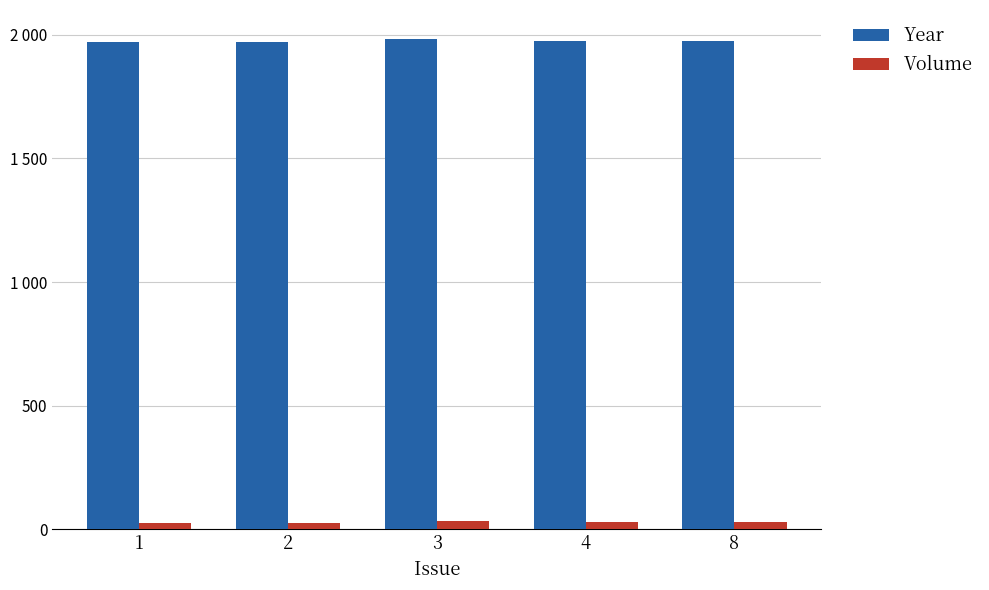

What is the approximate value of Year at 2, to the nearest 5?

1970